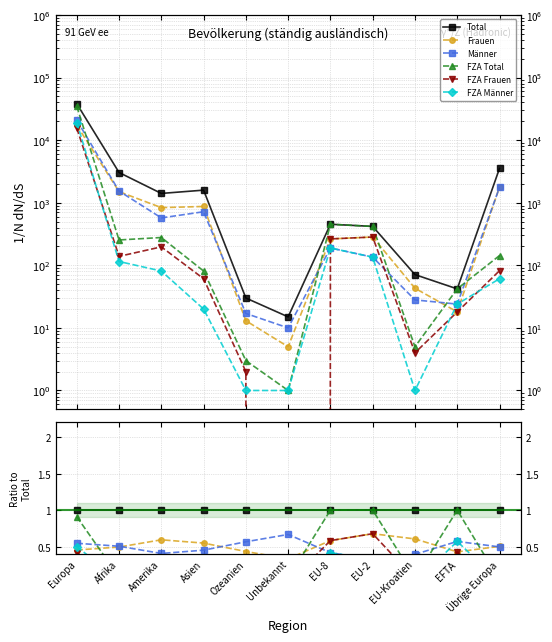

What is the average value of the Frauen series?

0.5